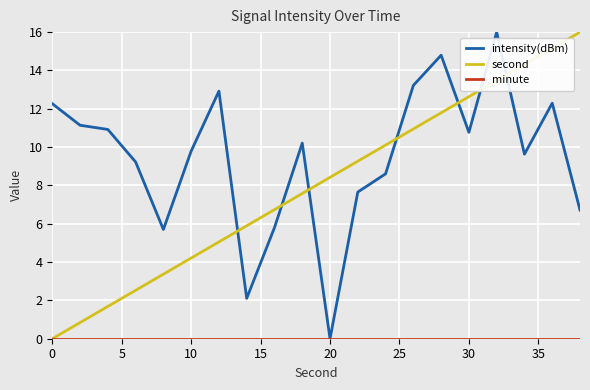

True or false: second and intensity(dBm) intersect in this chart.

True